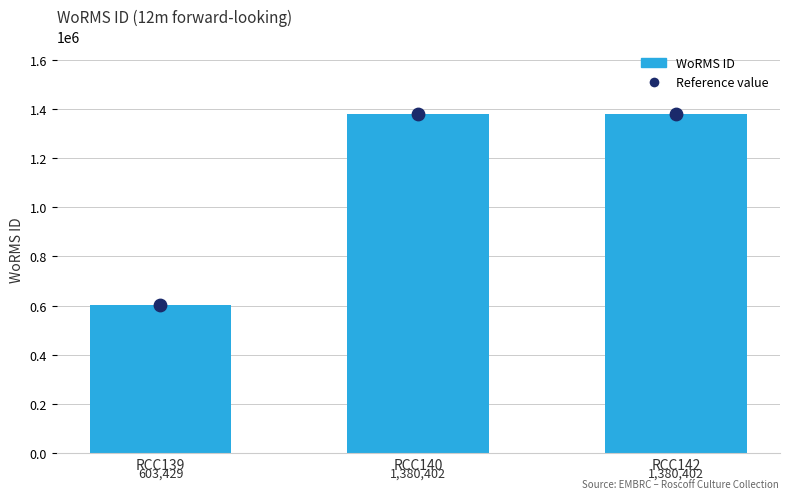

Is the value of Reference value at RCC140 greater than the value of WoRMS ID at RCC140?

No